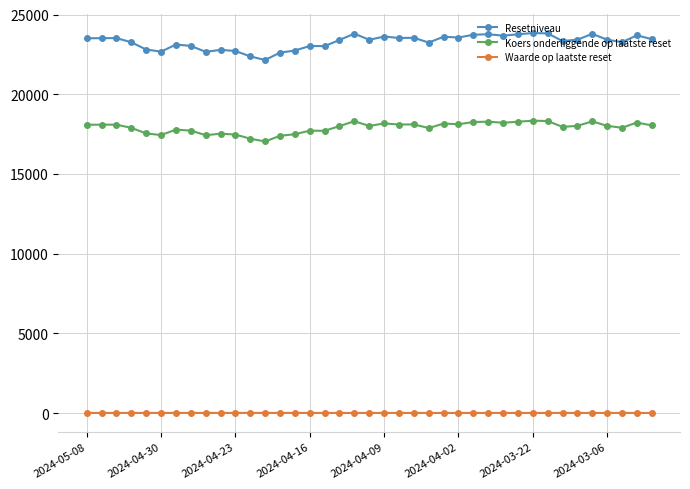

What are all the series names shown in the legend?

Resetniveau, Koers onderliggende op laatste reset, Waarde op laatste reset